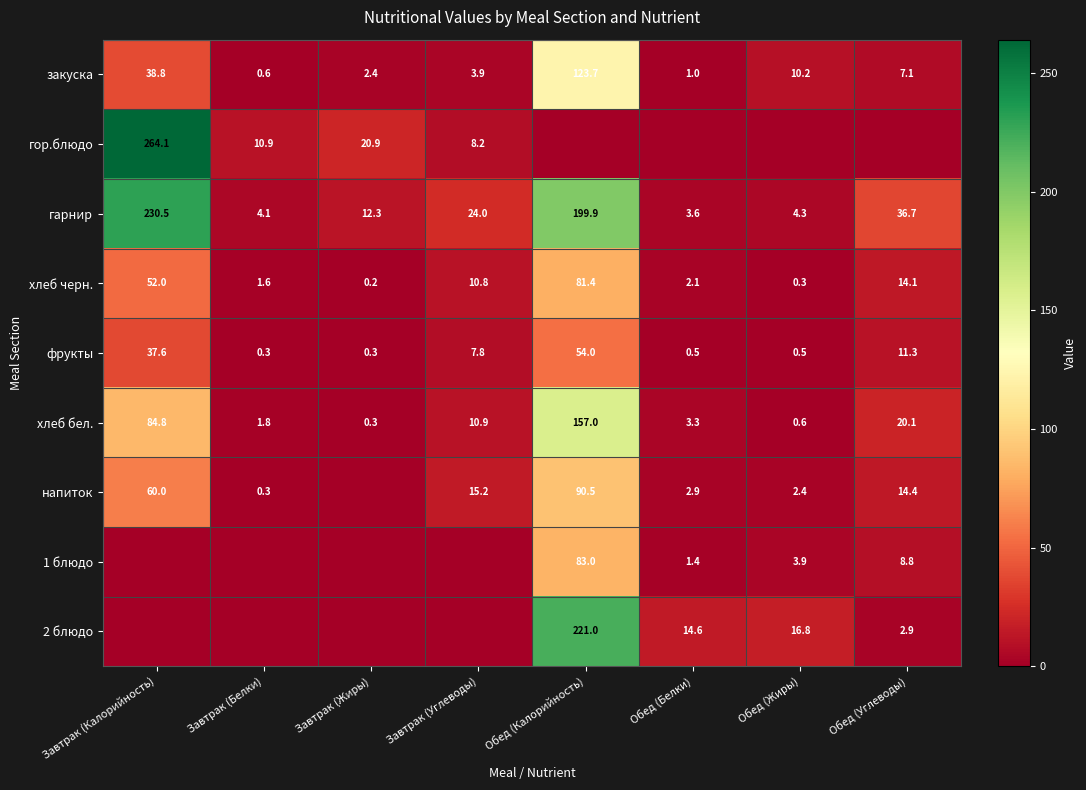

Where does the хлеб черн. series first go above 10?

Завтрак (Калорийность)